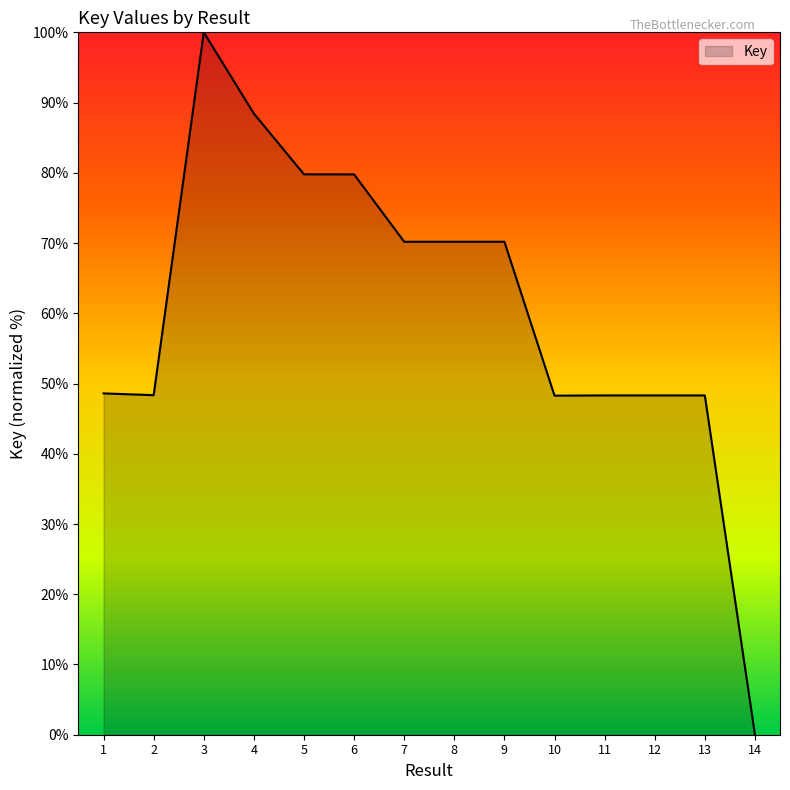

True or false: the data shows 24.7 at 2.

False